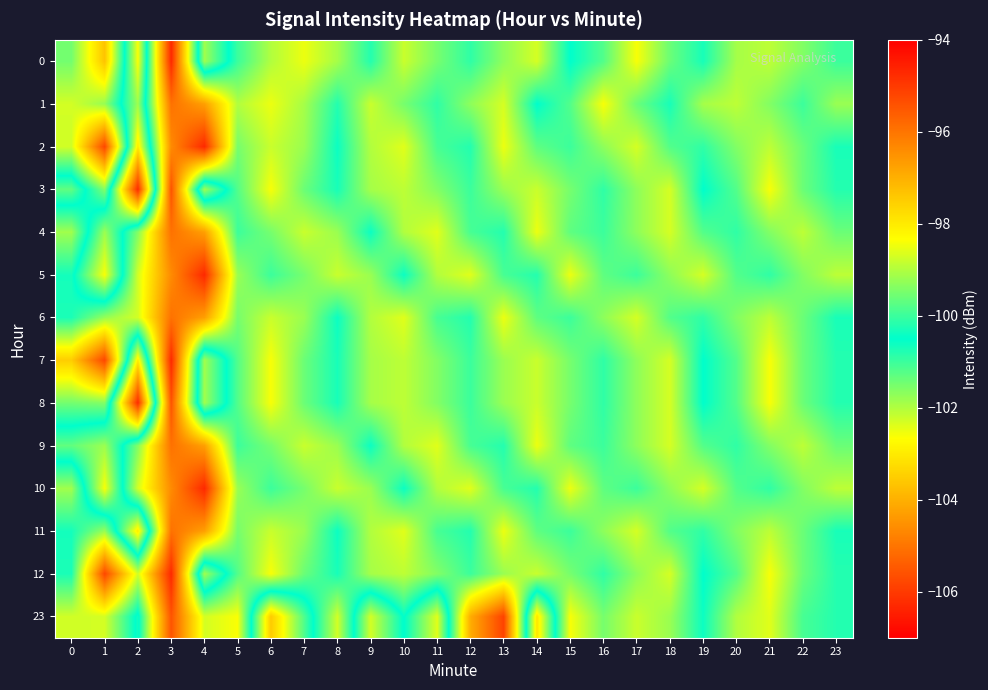

Which has a higher value, 22 or 11?

22